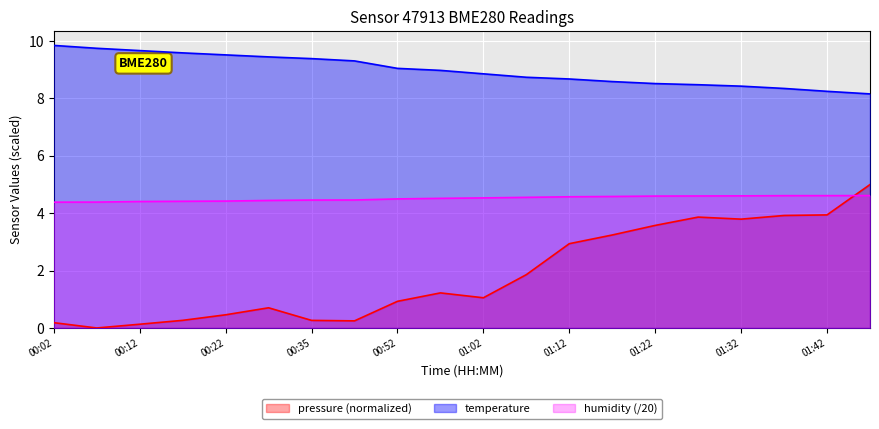

At which label is humidity closest to 4?

00:02